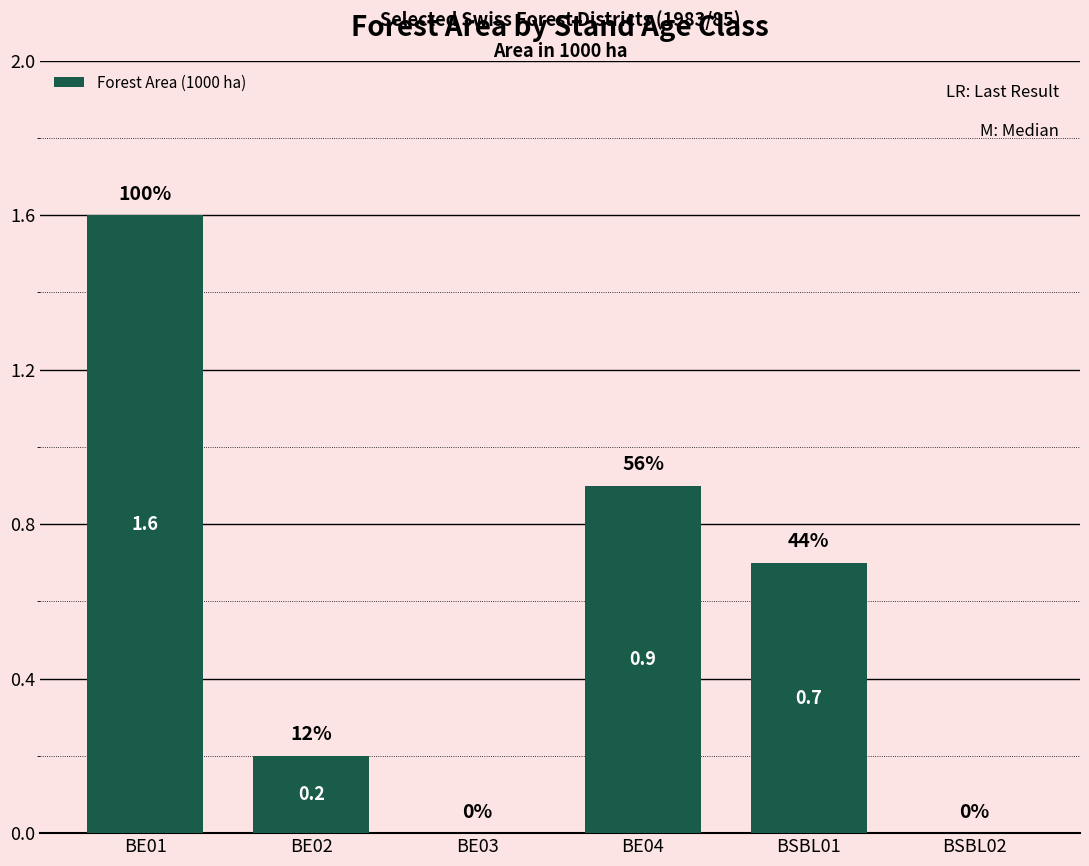

What is the difference between the values at BE02 and BE03?

0.2